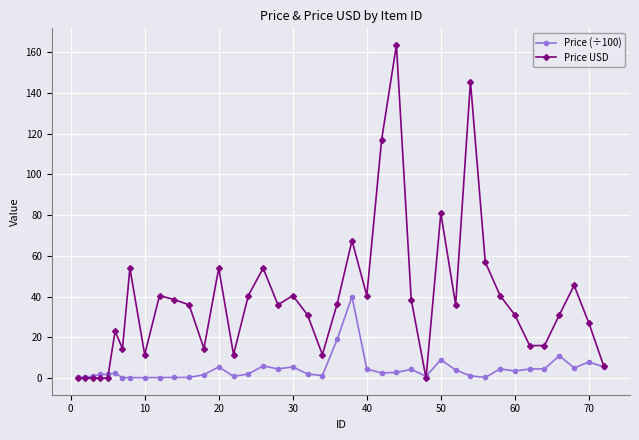

What is the value of the Price (÷100) point at the 35th from the left?

4.5